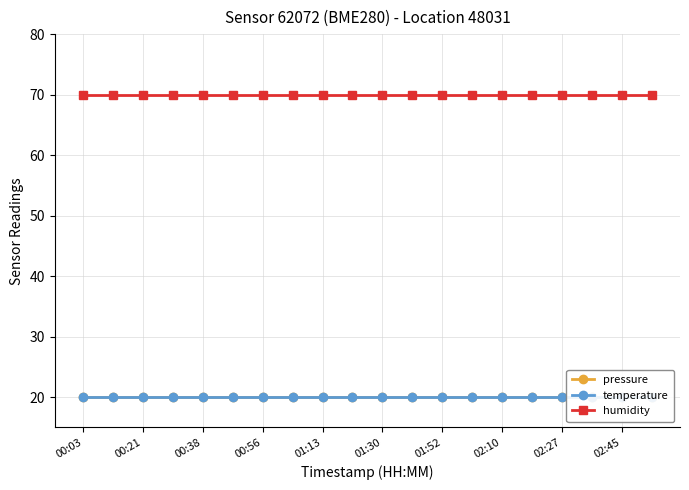

Rank the series by their maximum value, from lowest to highest.

pressure, temperature, humidity